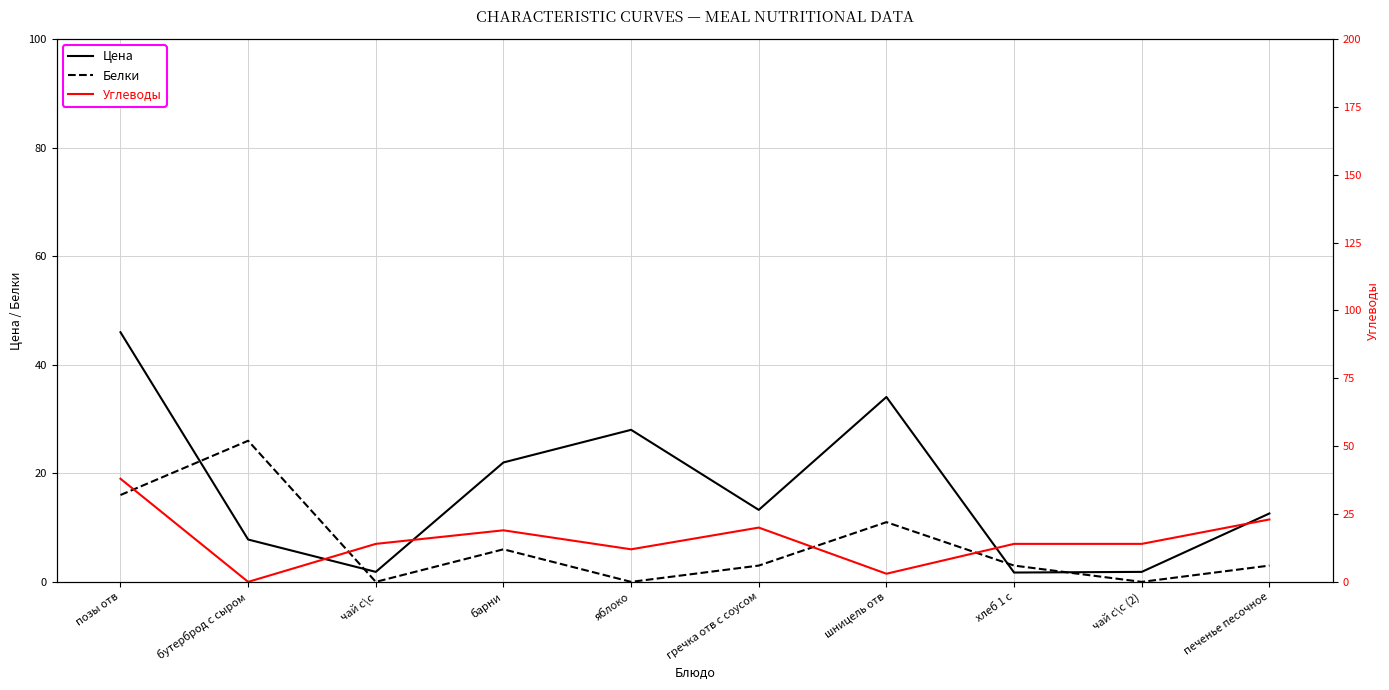

What position from the left is яблоко?

5